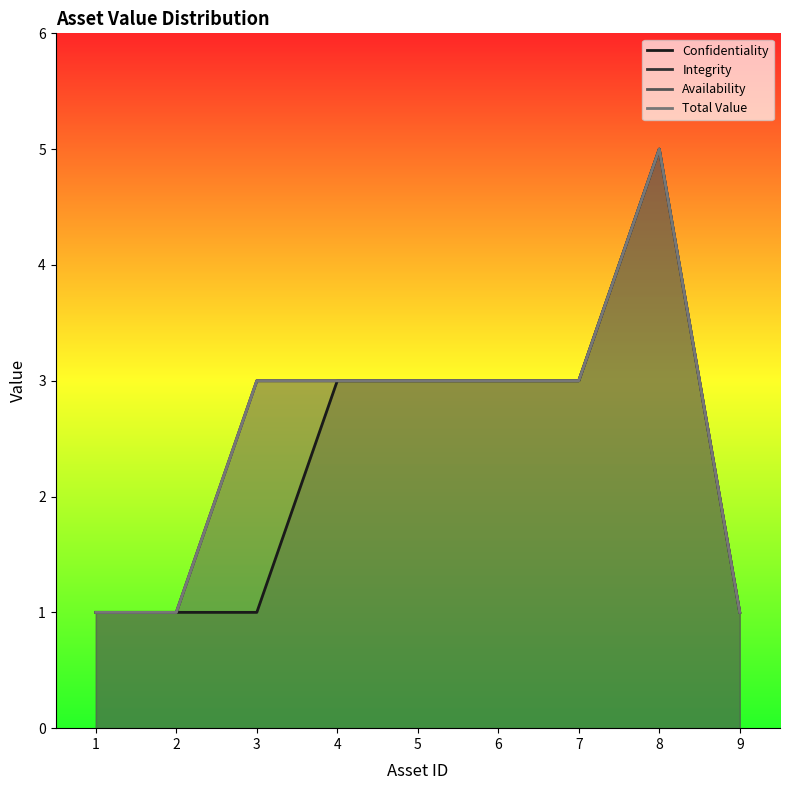

Is the value of Total Value at 2 greater than the value of Integrity at 5?

No